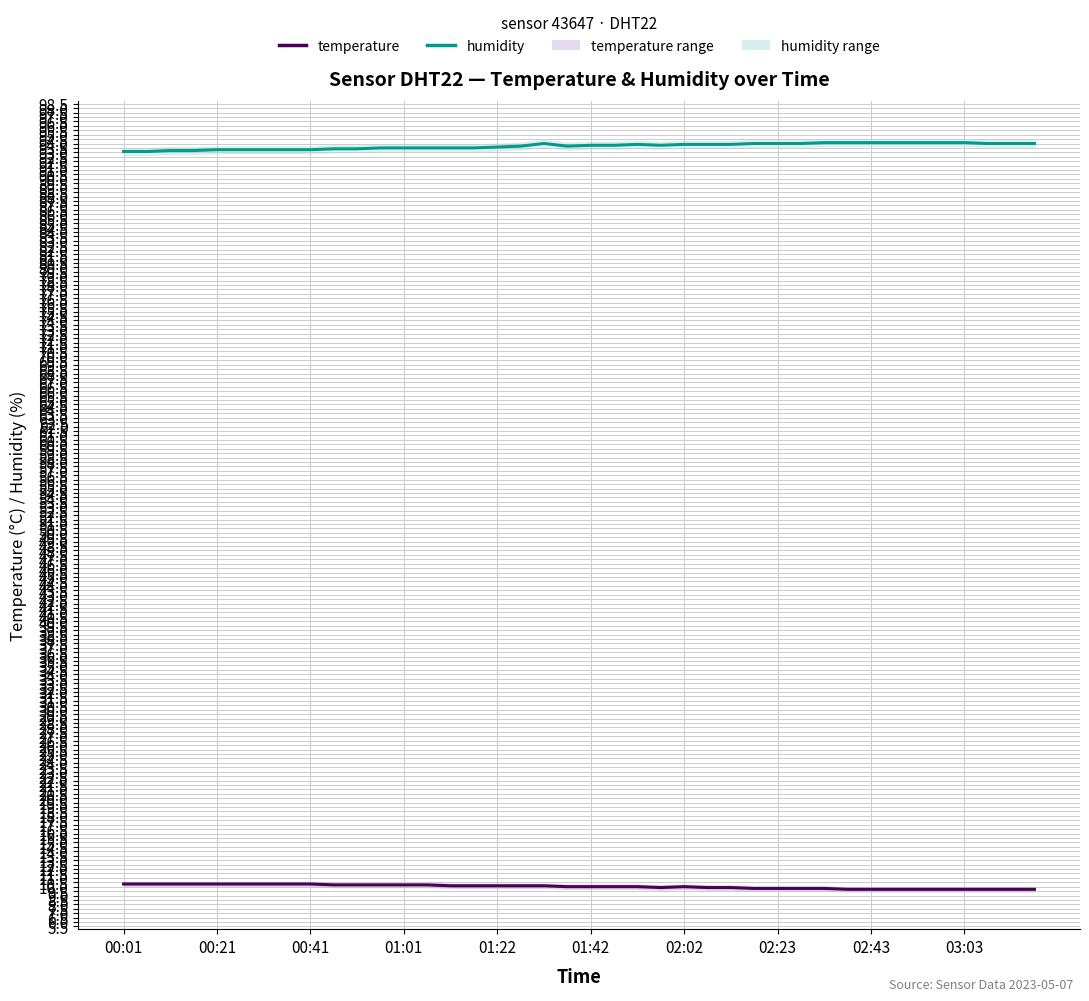

List the series in order of their peak value, highest first.

humidity, temperature